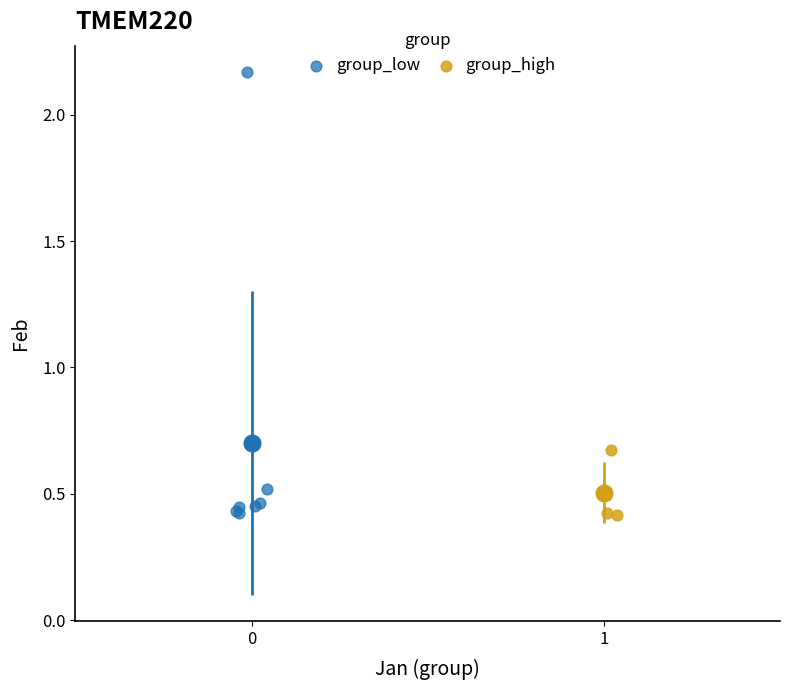

Which series contains the highest Y value?

group_low